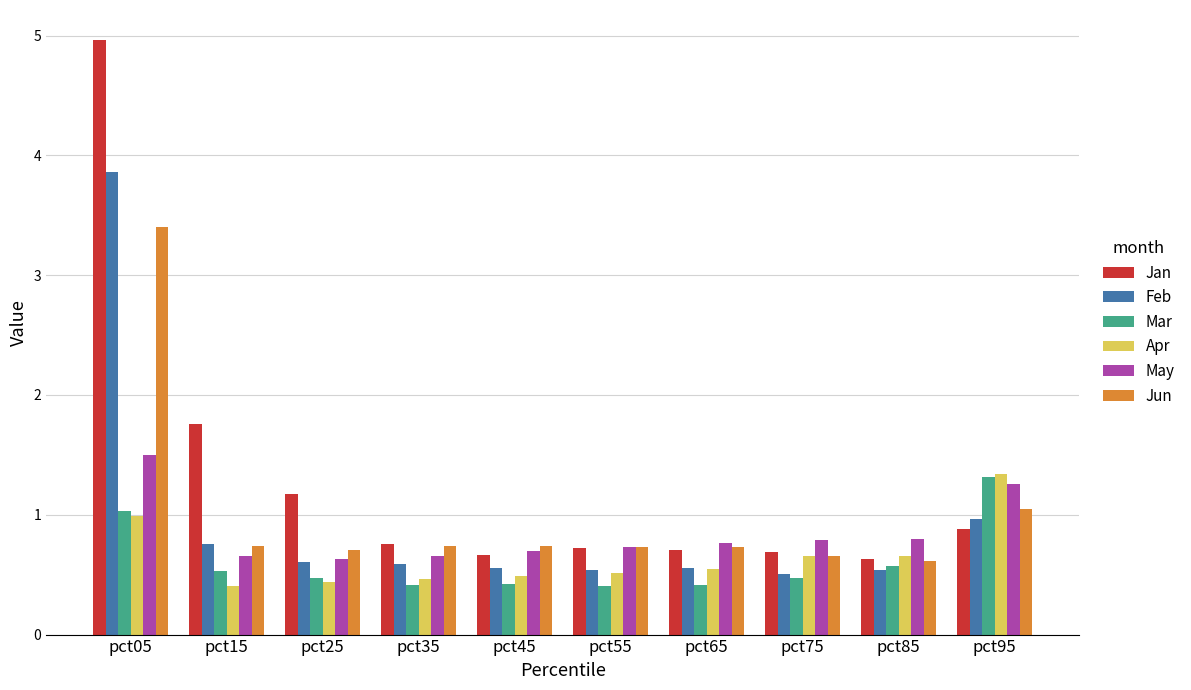

Which series has the largest range (max minus min)?

Jan